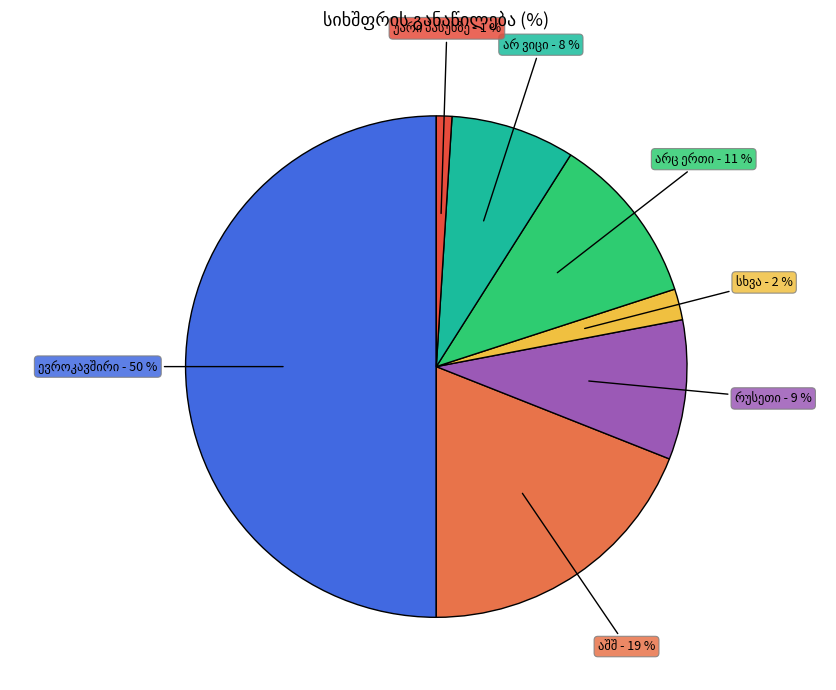

To the nearest percent, what is the average slice percentage?

14%